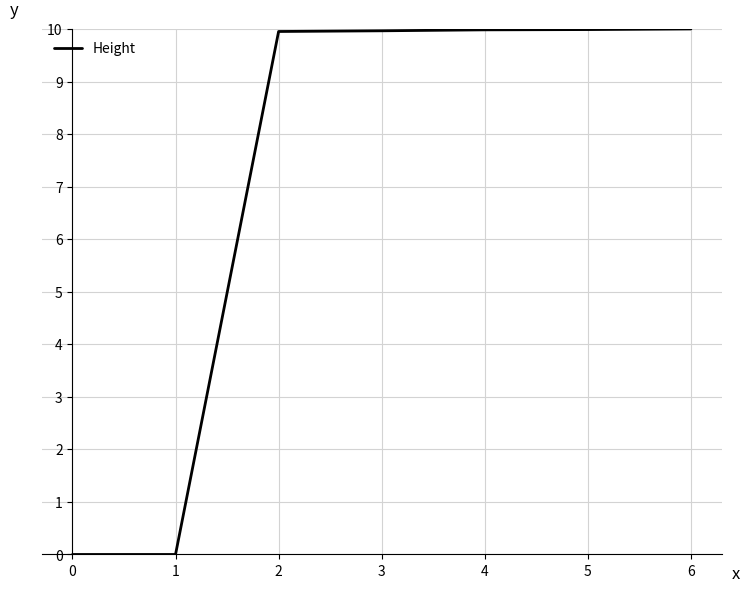

Approximately how many times larger is the value at 2 compared to 3?

1.0